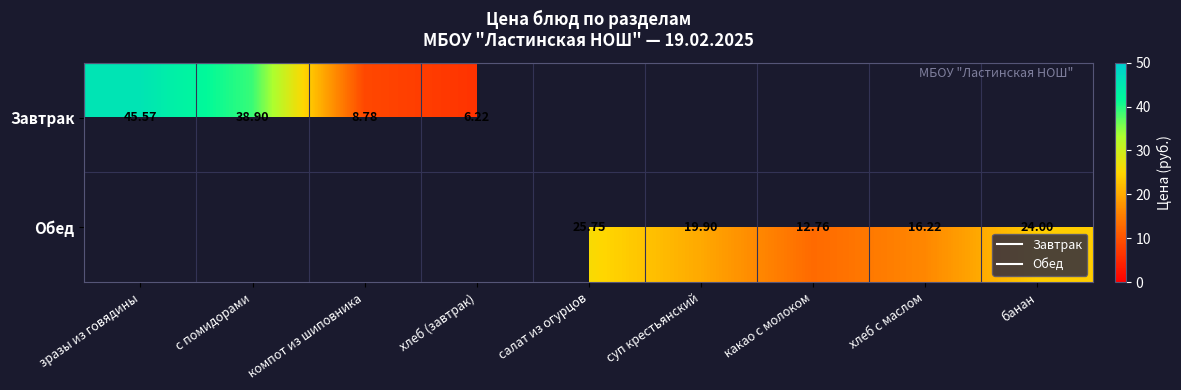

What is the maximum value shown in the chart?

45.6